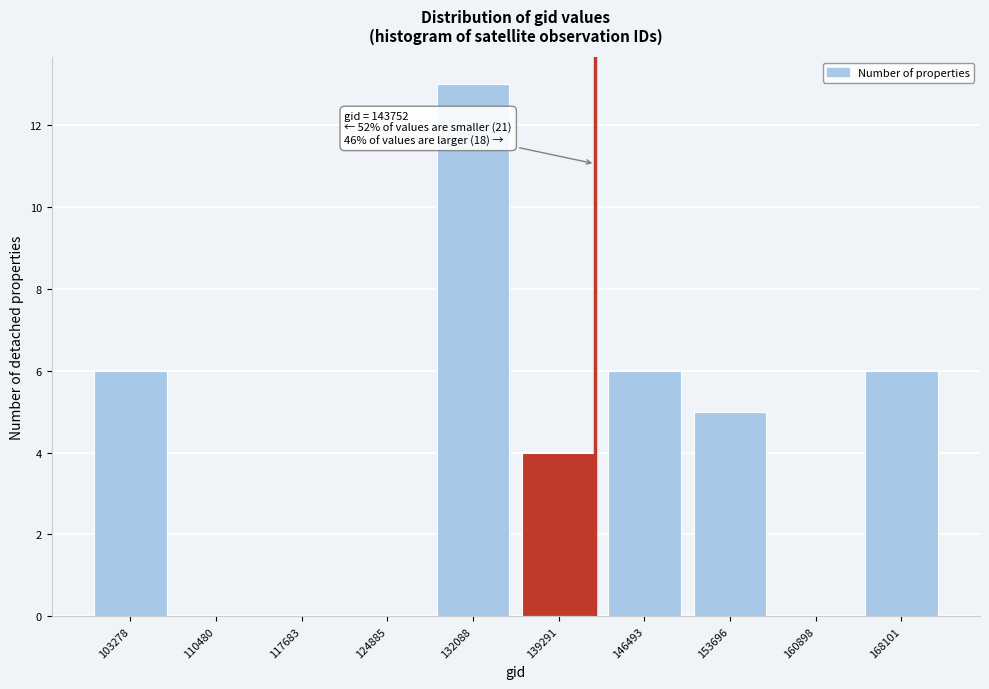

Reading left to right, what are all the values shown in this chart?

103278=6	110480=0	117683=0	124885=0	132088=13	139291=4	146493=6	153696=5	160898=0	168101=6